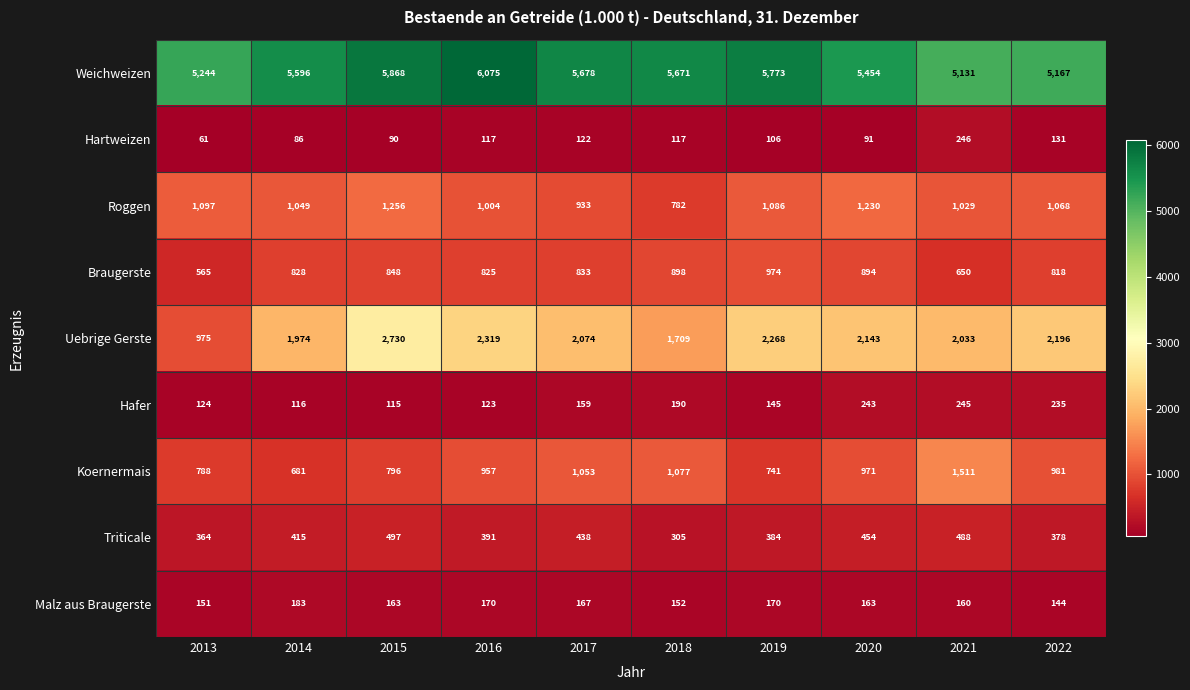

What is the difference between the maximum and minimum values in the Roggen series?

474